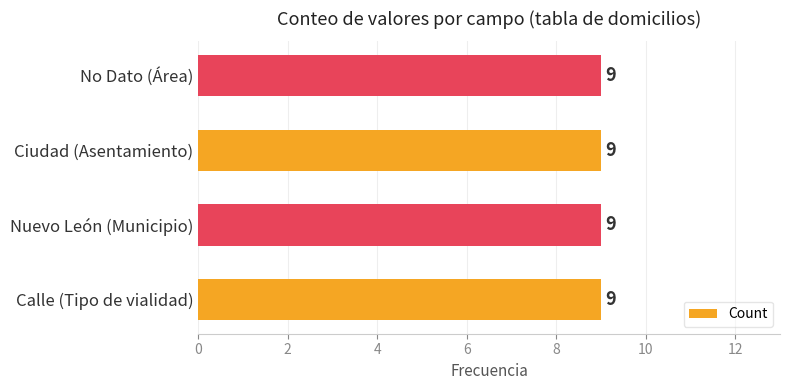

The value at 3 is 1. True or false?

False